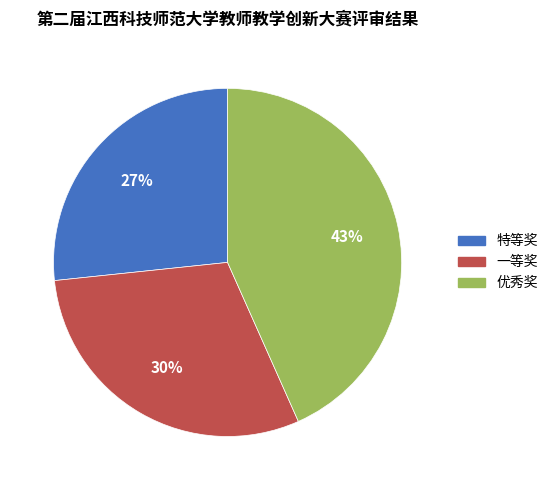

Is it true that 一等奖 is 30% of the pie?

True